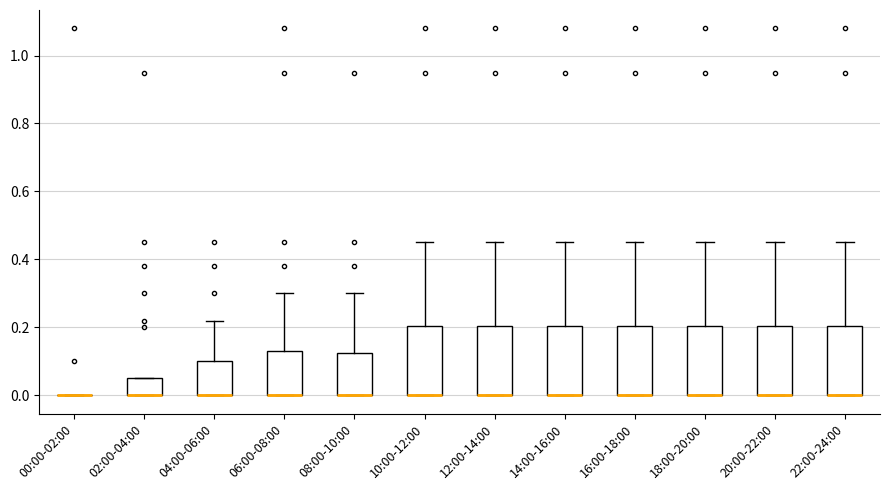

Reading left to right, transcribe this box plot: for each box, give where its median line is, the range the box spans, and where its two whiskers end, as read against the y-axis. The values are not printed on the chart, so give them approximately, as read against the axis.

00:00-02:00: box collapsed to a line at 0.00, whiskers 0.00 to 0.00
02:00-04:00: median 0.00 (drawn on the box's lower edge), box 0.00 to 0.06, whiskers 0.00 to 0.06
04:00-06:00: median 0.00 (drawn on the box's lower edge), box 0.00 to 0.10, whiskers 0.00 to 0.22
06:00-08:00: median 0.00 (drawn on the box's lower edge), box 0.00 to 0.14, whiskers 0.00 to 0.30
08:00-10:00: median 0.00 (drawn on the box's lower edge), box 0.00 to 0.12, whiskers 0.00 to 0.30
10:00-12:00: median 0.00 (drawn on the box's lower edge), box 0.00 to 0.20, whiskers 0.00 to 0.46
12:00-14:00: median 0.00 (drawn on the box's lower edge), box 0.00 to 0.20, whiskers 0.00 to 0.46
14:00-16:00: median 0.00 (drawn on the box's lower edge), box 0.00 to 0.20, whiskers 0.00 to 0.46
16:00-18:00: median 0.00 (drawn on the box's lower edge), box 0.00 to 0.20, whiskers 0.00 to 0.46
18:00-20:00: median 0.00 (drawn on the box's lower edge), box 0.00 to 0.20, whiskers 0.00 to 0.46
20:00-22:00: median 0.00 (drawn on the box's lower edge), box 0.00 to 0.20, whiskers 0.00 to 0.46
22:00-24:00: median 0.00 (drawn on the box's lower edge), box 0.00 to 0.20, whiskers 0.00 to 0.46